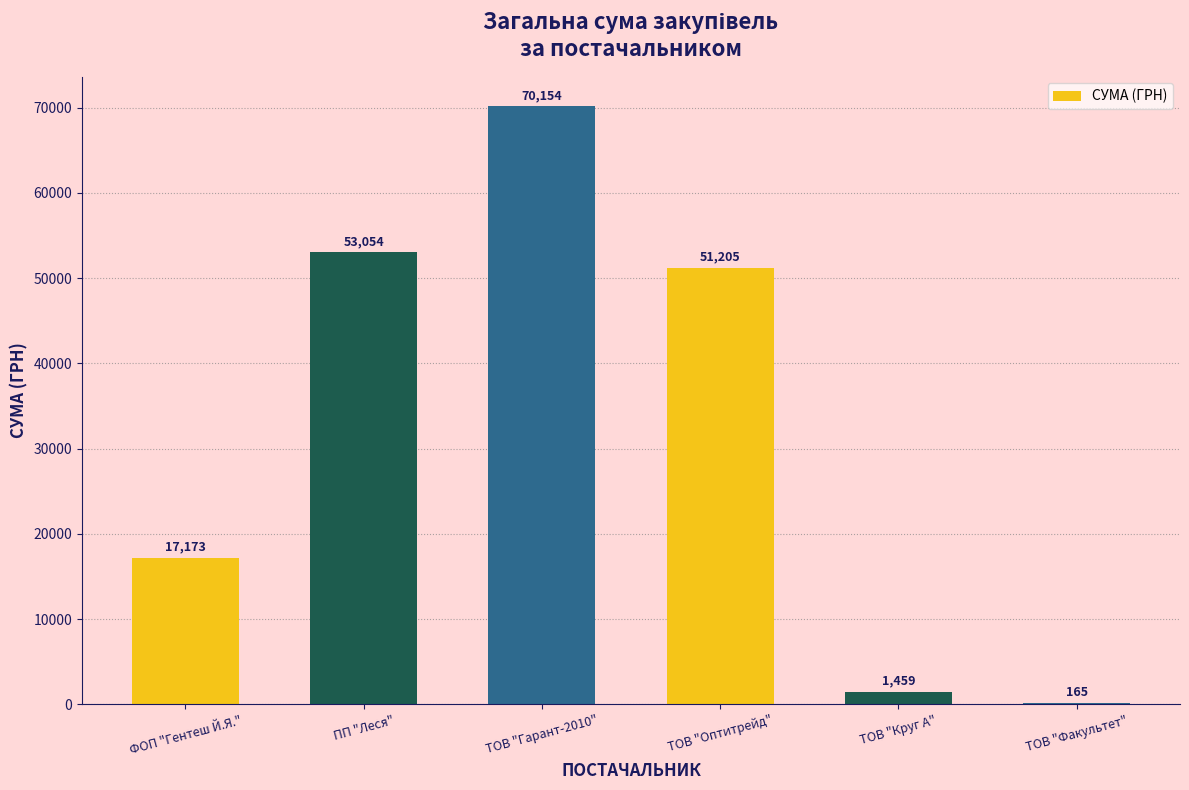

Are the bars grouped side by side (vs. stacked)?

No